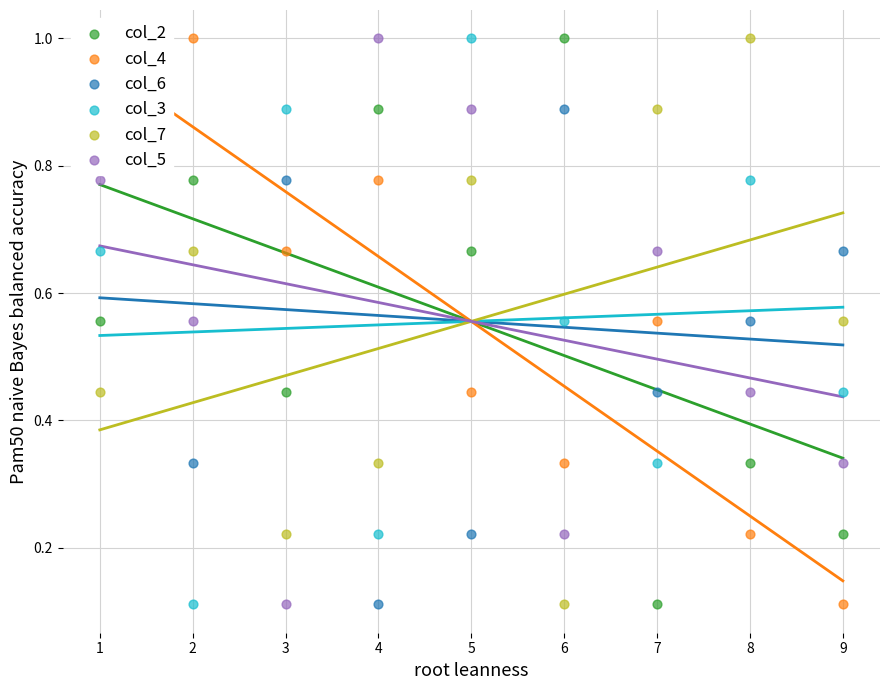

Which series has the largest total across all categories?

col_2